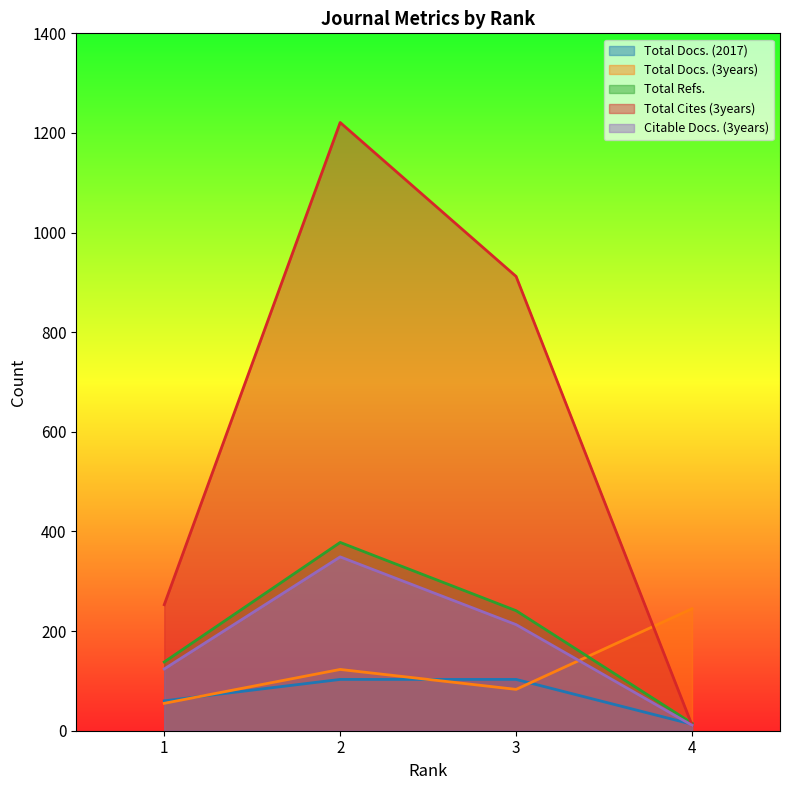

At how many categories does at least one series exceed 462?

2